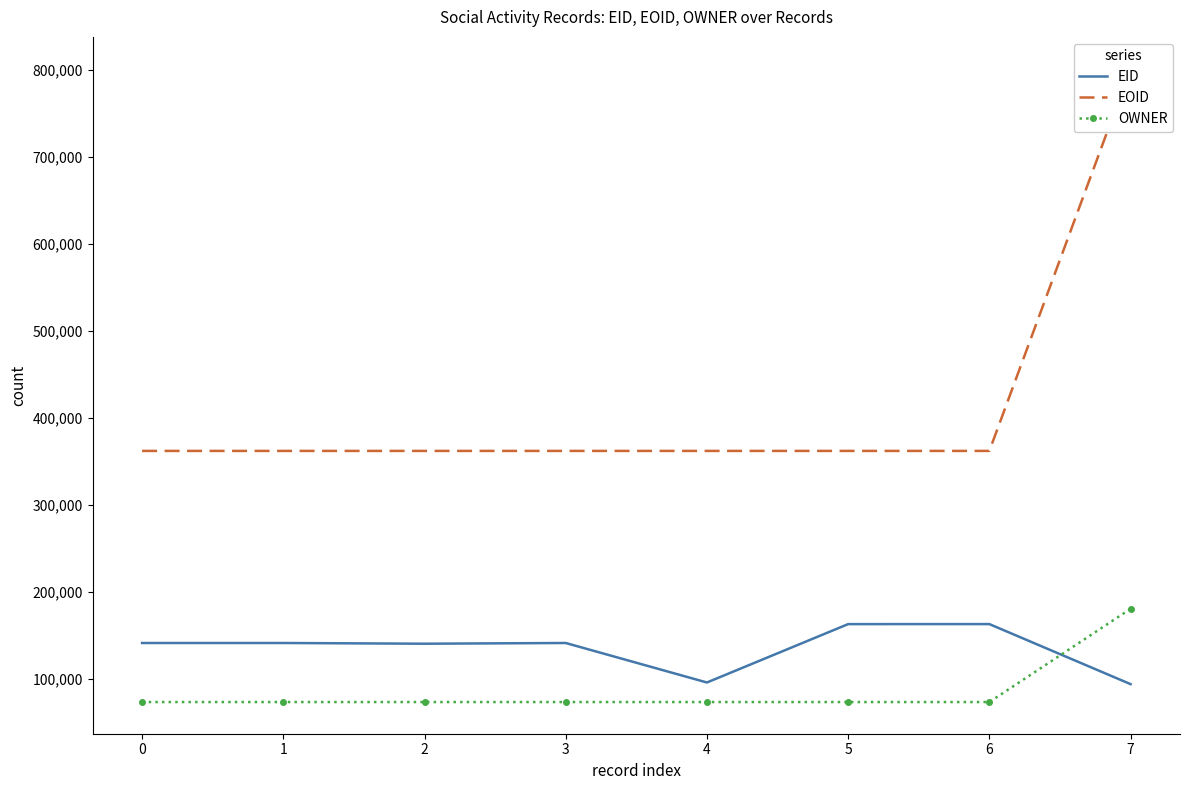

Which series has the largest total across all categories?

EOID